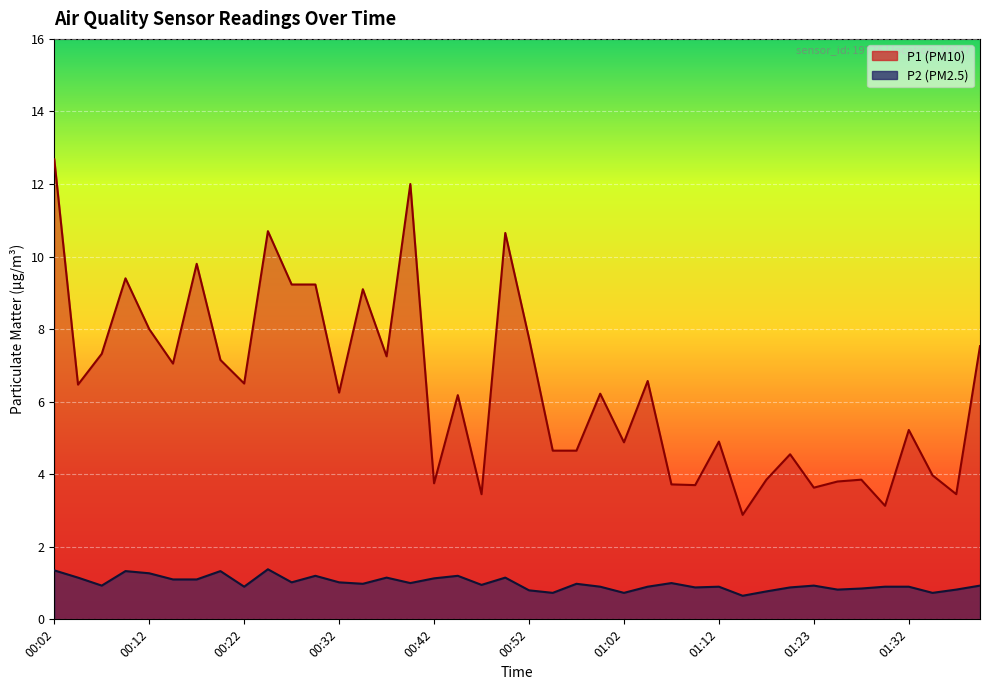

The P1 series shows 7.8 at 00:52. True or false?

True